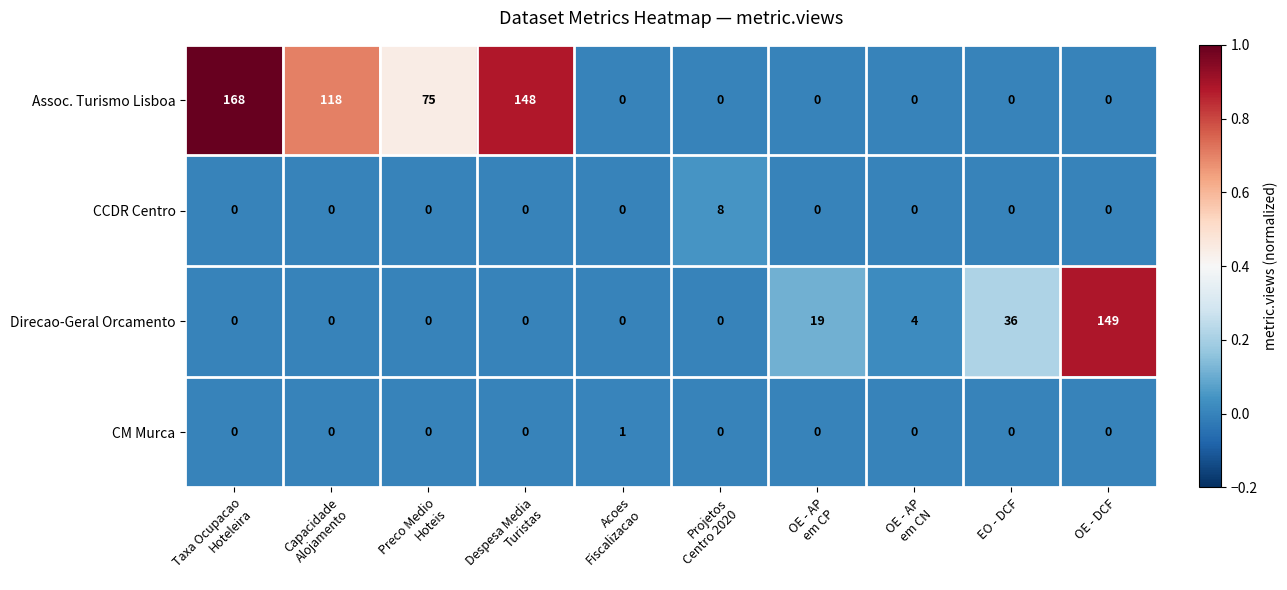

Which series has the widest spread of values?

Assoc. Turismo Lisboa